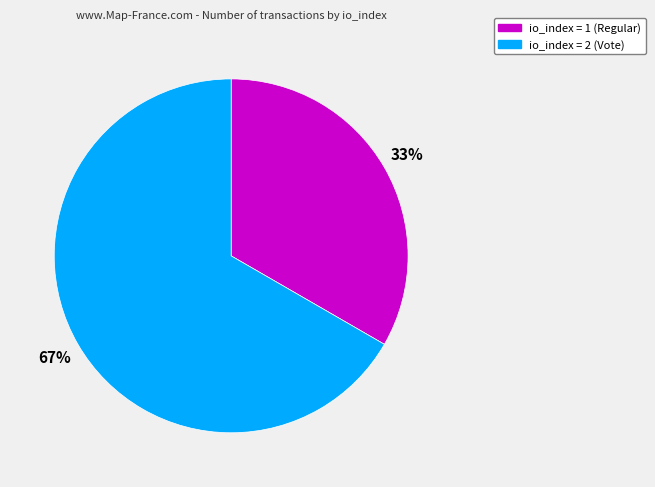

Is there any slice that represents more than half of the pie?

Yes